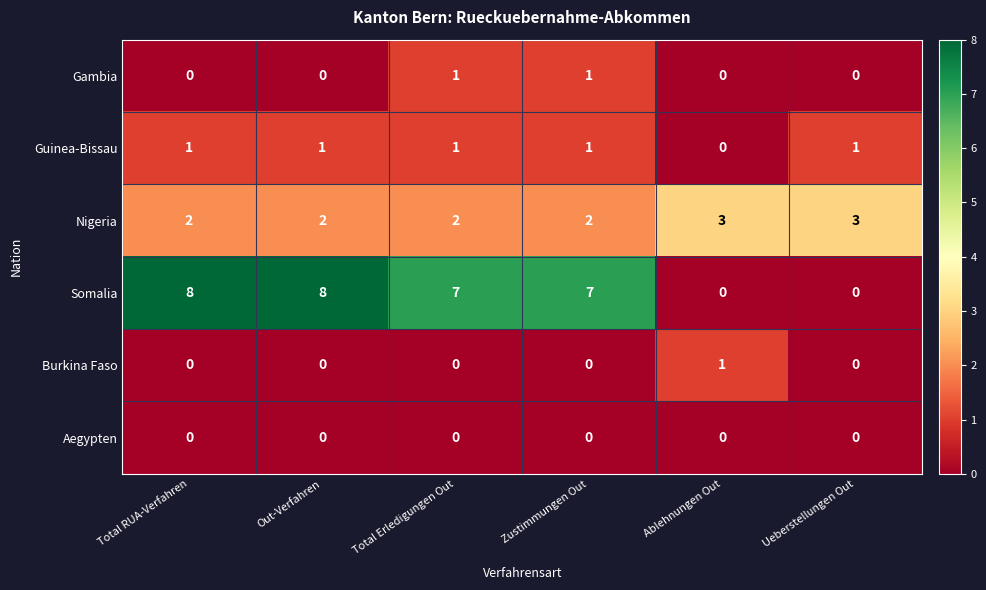

Which series has the largest total across all categories?

Somalia